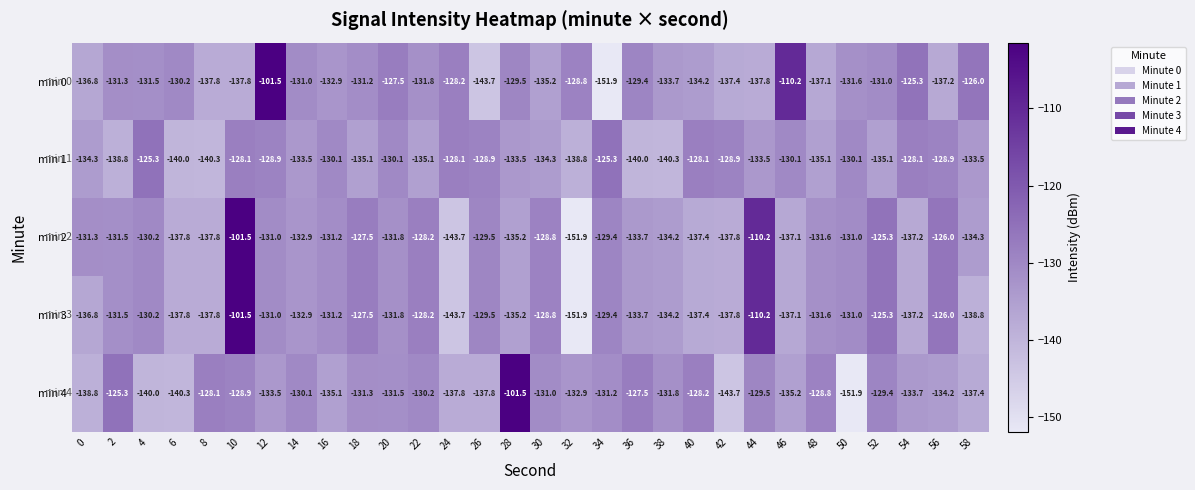

How many values in the min 4 series are below -131?

18